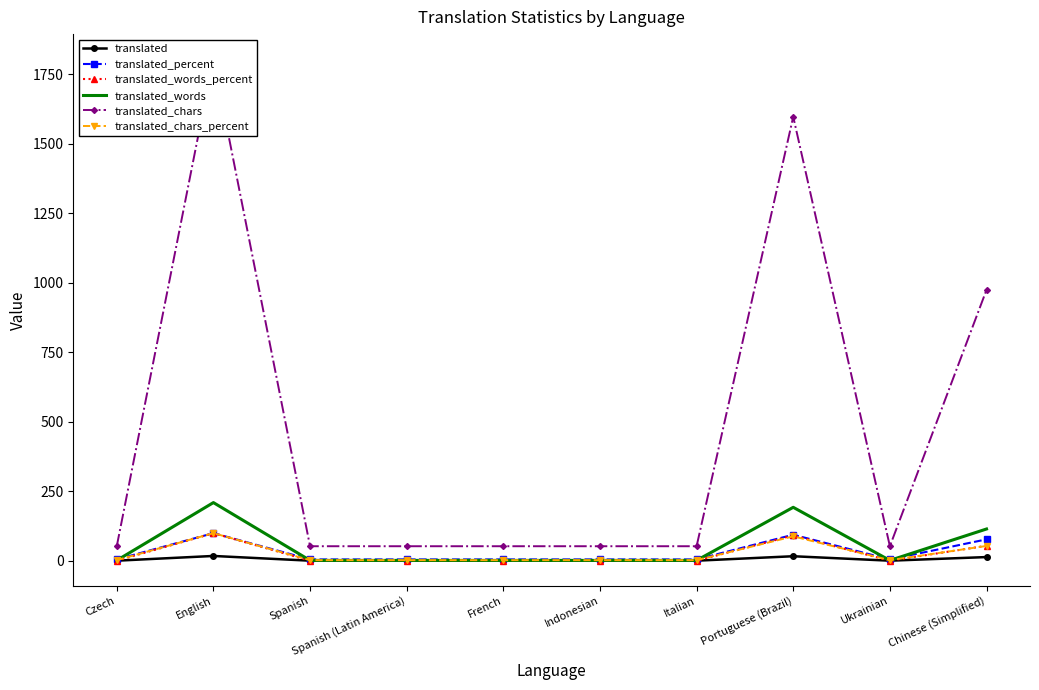

What is the value of the translated_words point at the 2nd from the left?

210.0